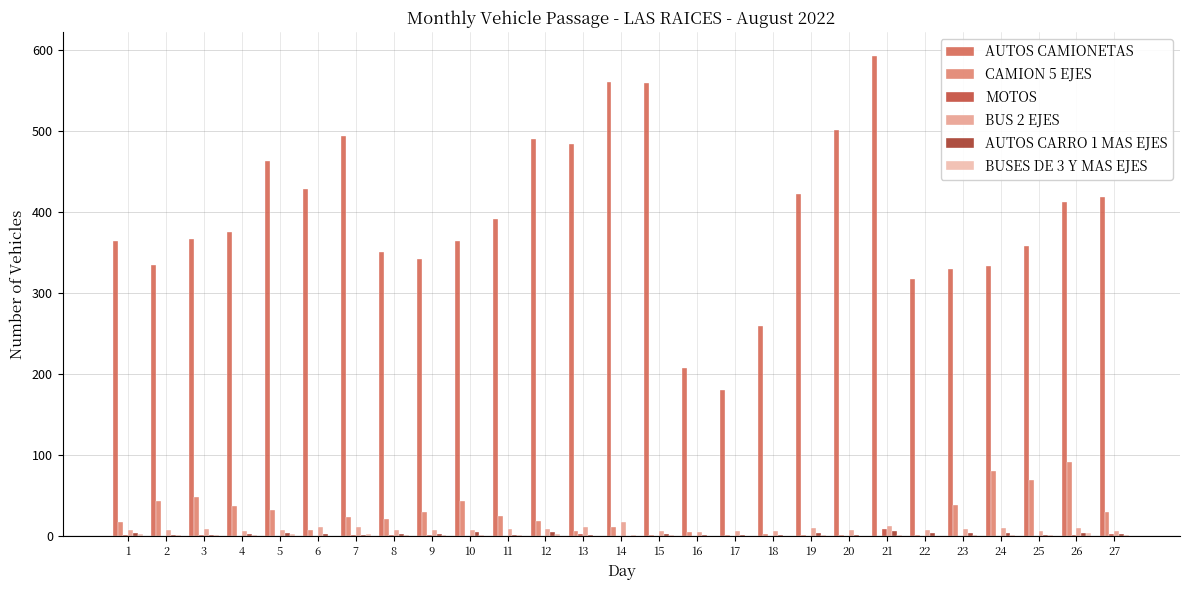

How many distinct data groups are displayed?

6